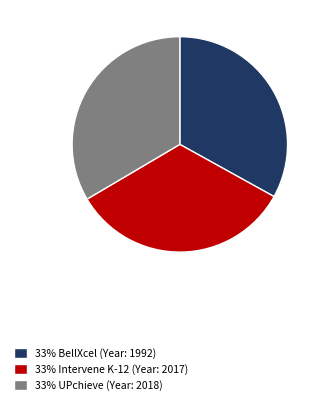

How many segments does this pie chart have?

3